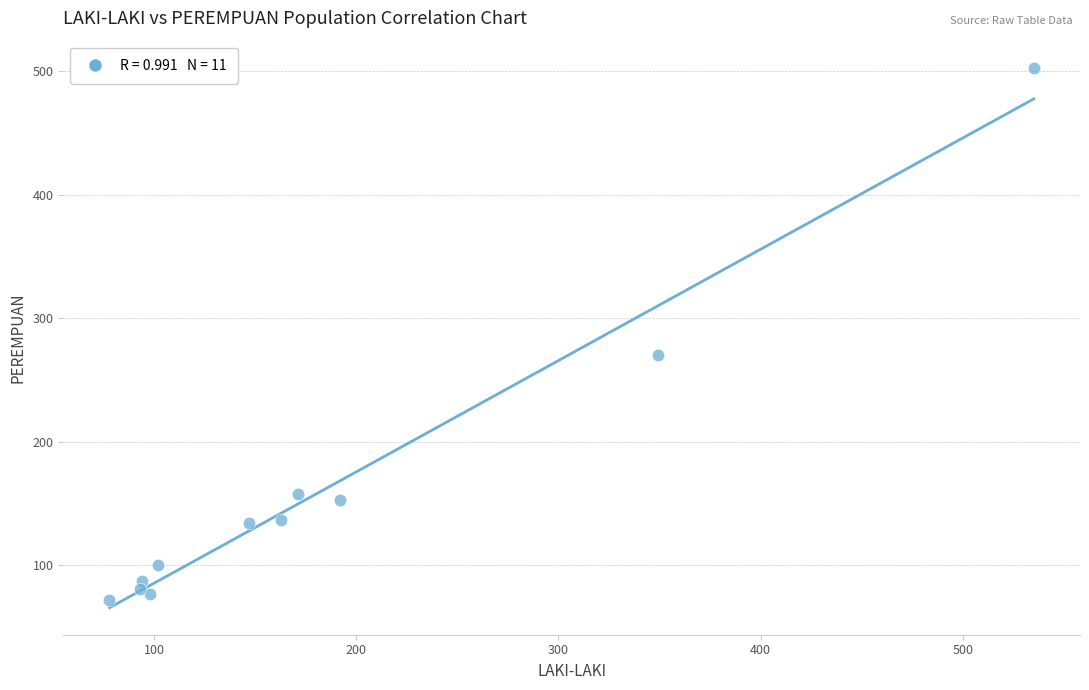

What Y value in the scatter plot is closest to 287?

270